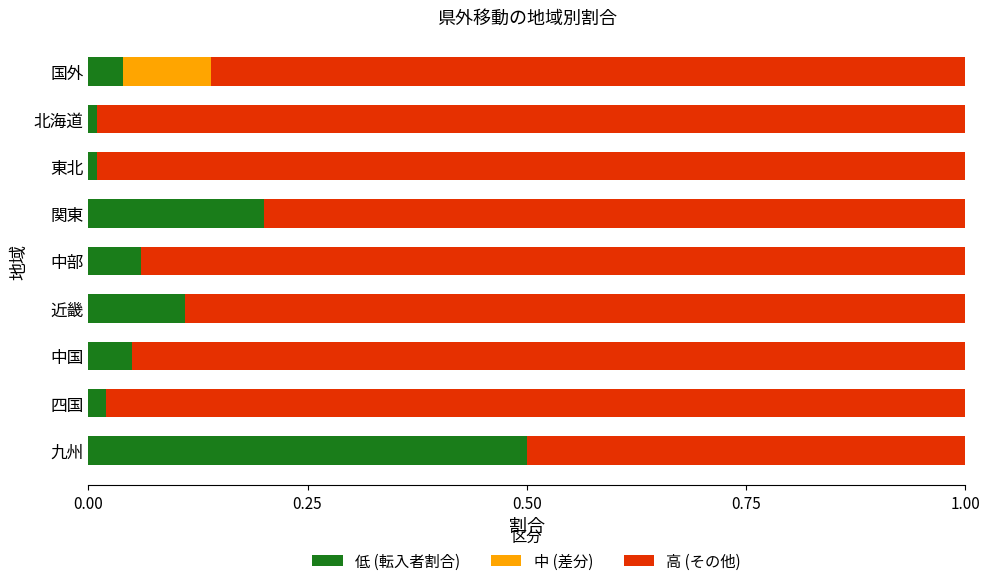

What is the maximum value for 低 (転入者割合)?

0.5